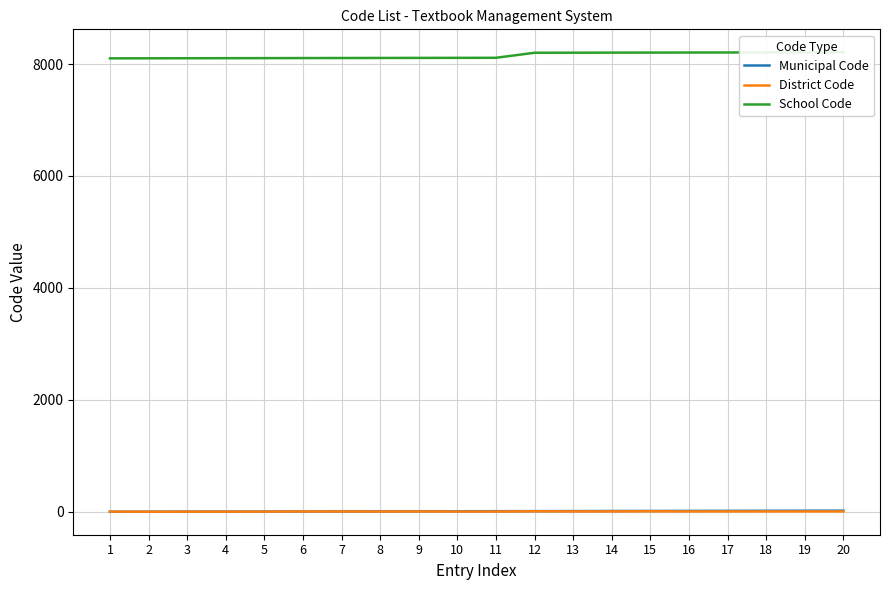

What is the difference between the maximum and minimum values in the Municipal Code series?

19